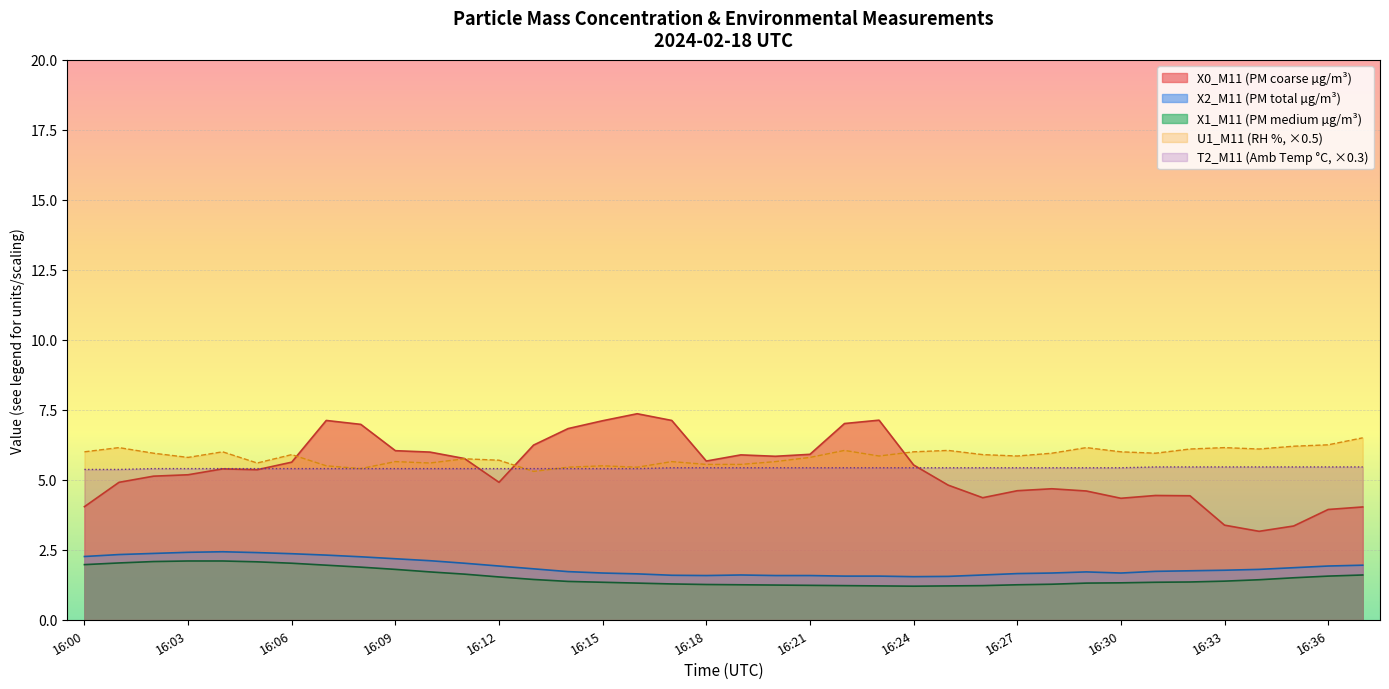

Which series has the largest range (max minus min)?

X0_M11 (PM coarse µg/m³)